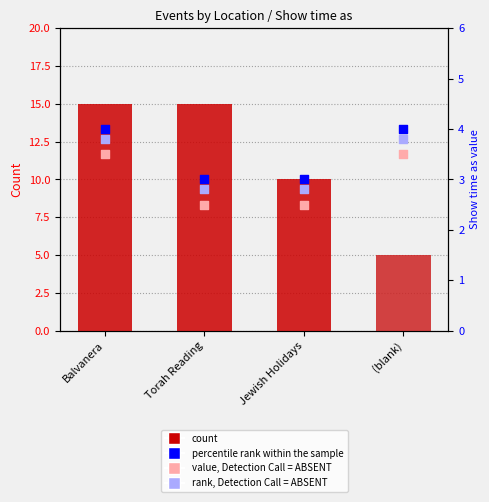

Which series reaches the minimum Y coordinate?

value, Detection Call = ABSENT